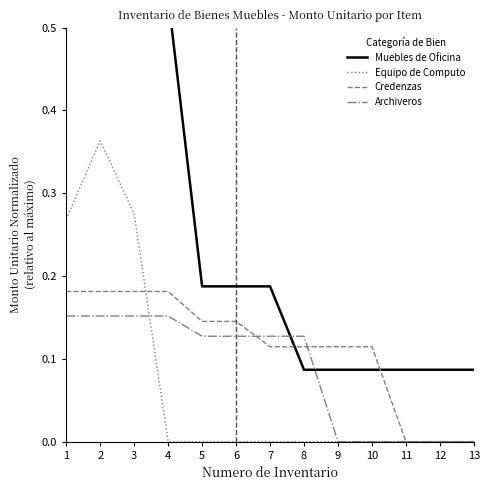

In Equipo de Computo, how many points are higher than both neighbors (excluding endpoints)?

1